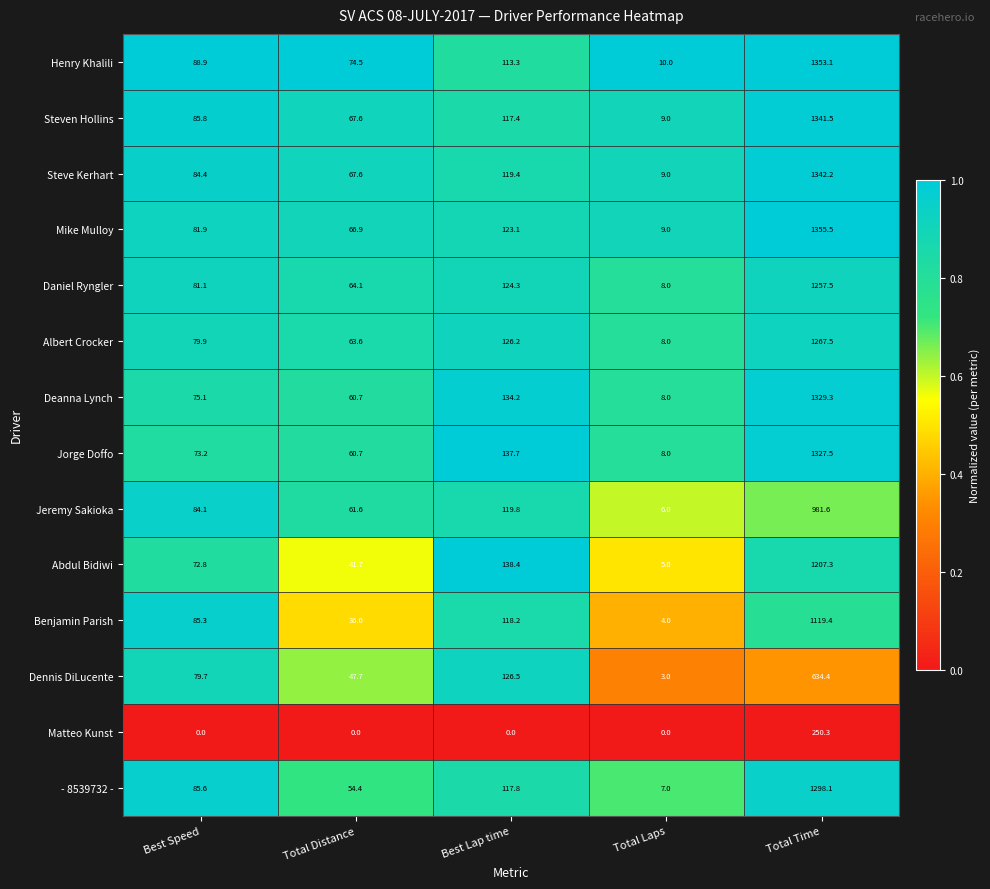

What is the difference between the maximum and second lowest values in the Deanna Lynch series?

1268.6